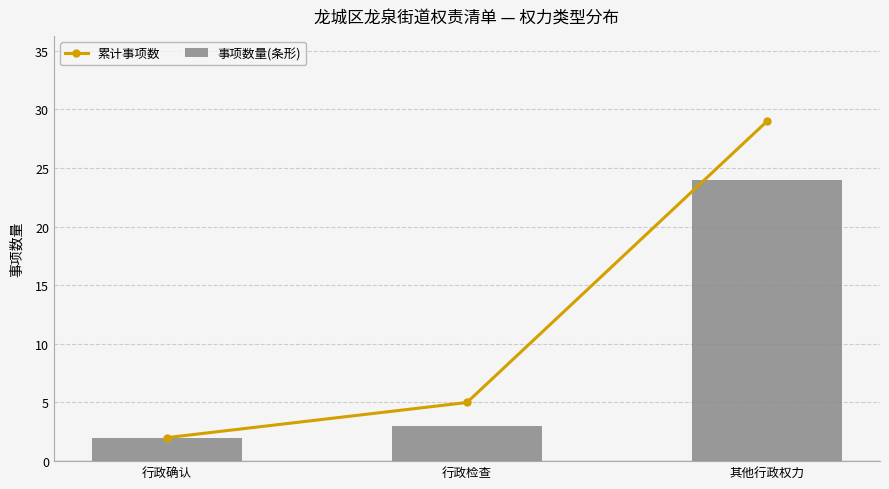

Is the value of 事项数量(条形) at 行政检查 greater than the value of 累计事项数 at 行政确认?

Yes